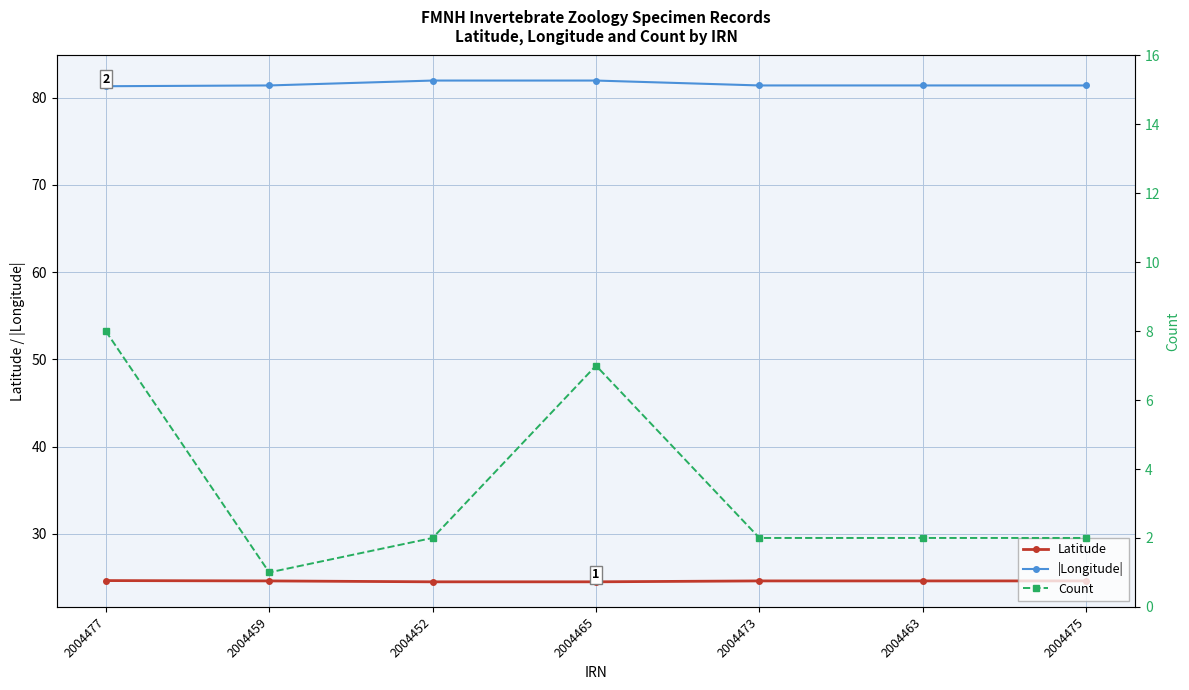

Which has a higher value, 2004459 or 2004463?

2004463